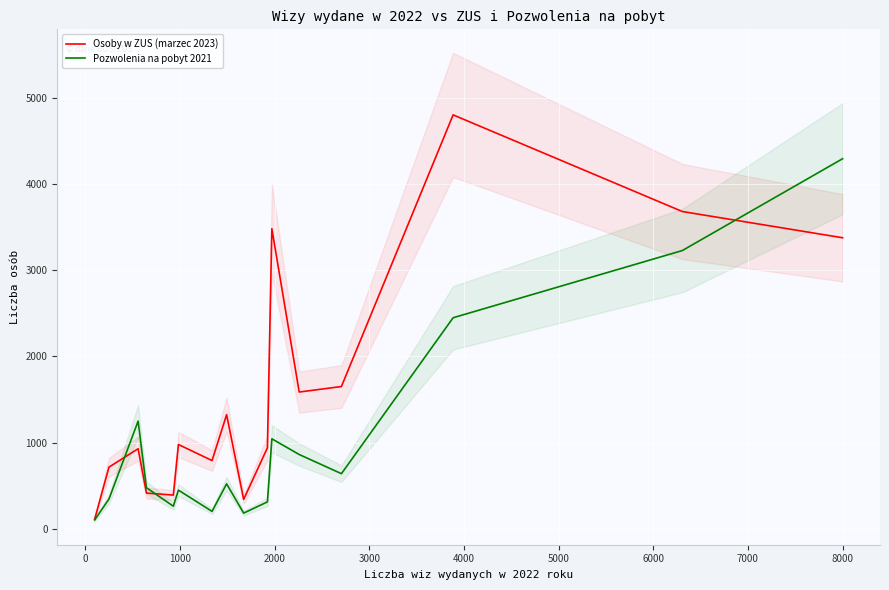

Rank the series by their maximum value, from highest to lowest.

Osoby w ZUS (marzec 2023), Pozwolenia na pobyt 2021